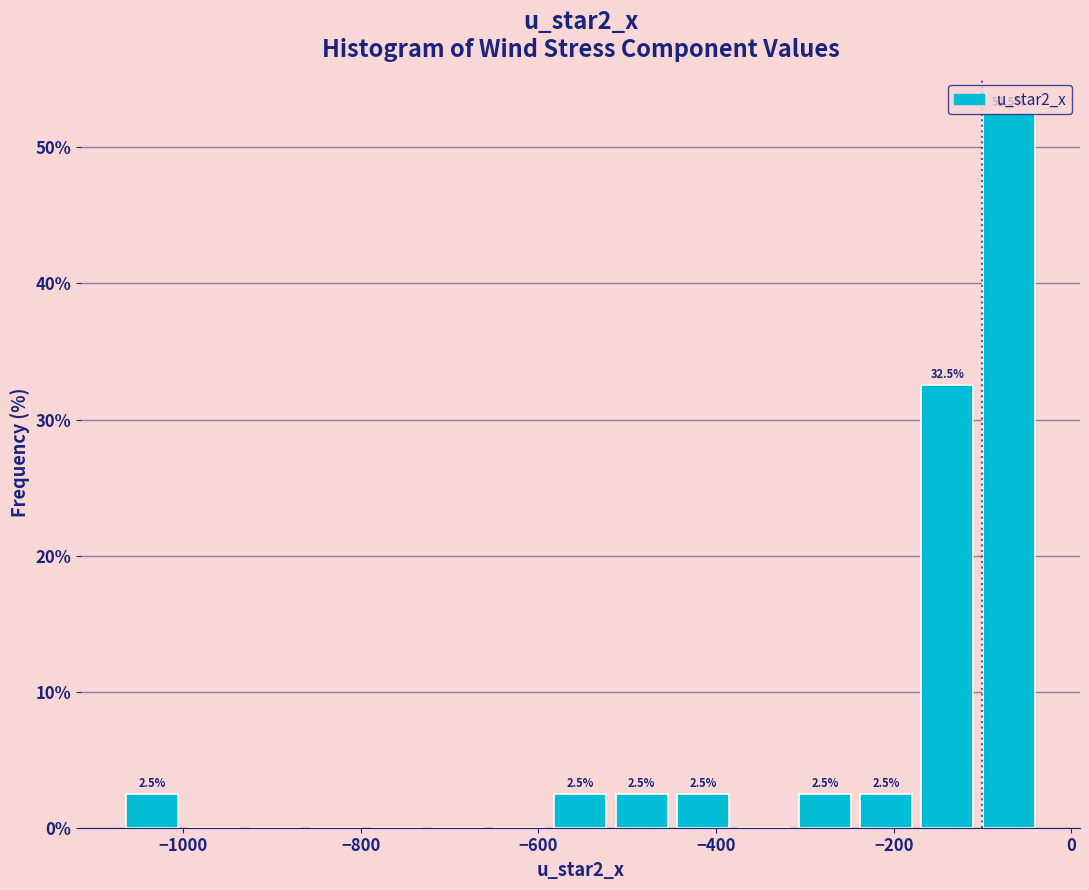

Around what value on the x-axis is the tallest bar? Give the approximate position of its centre, as read against the axis.

-80